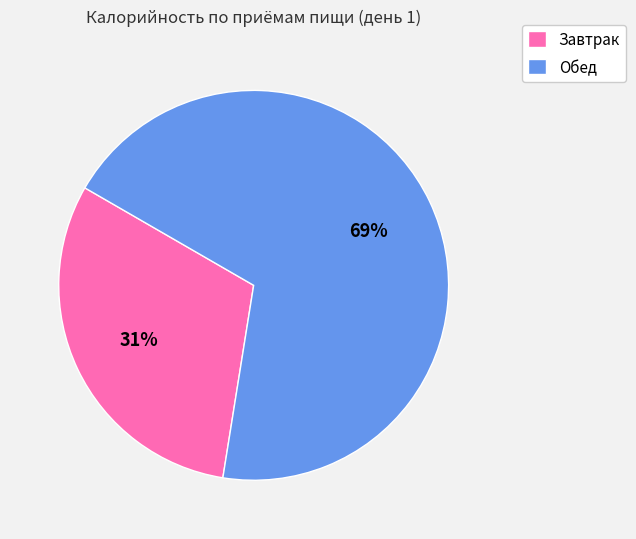

Between Обед and Завтрак, which is larger?

Обед